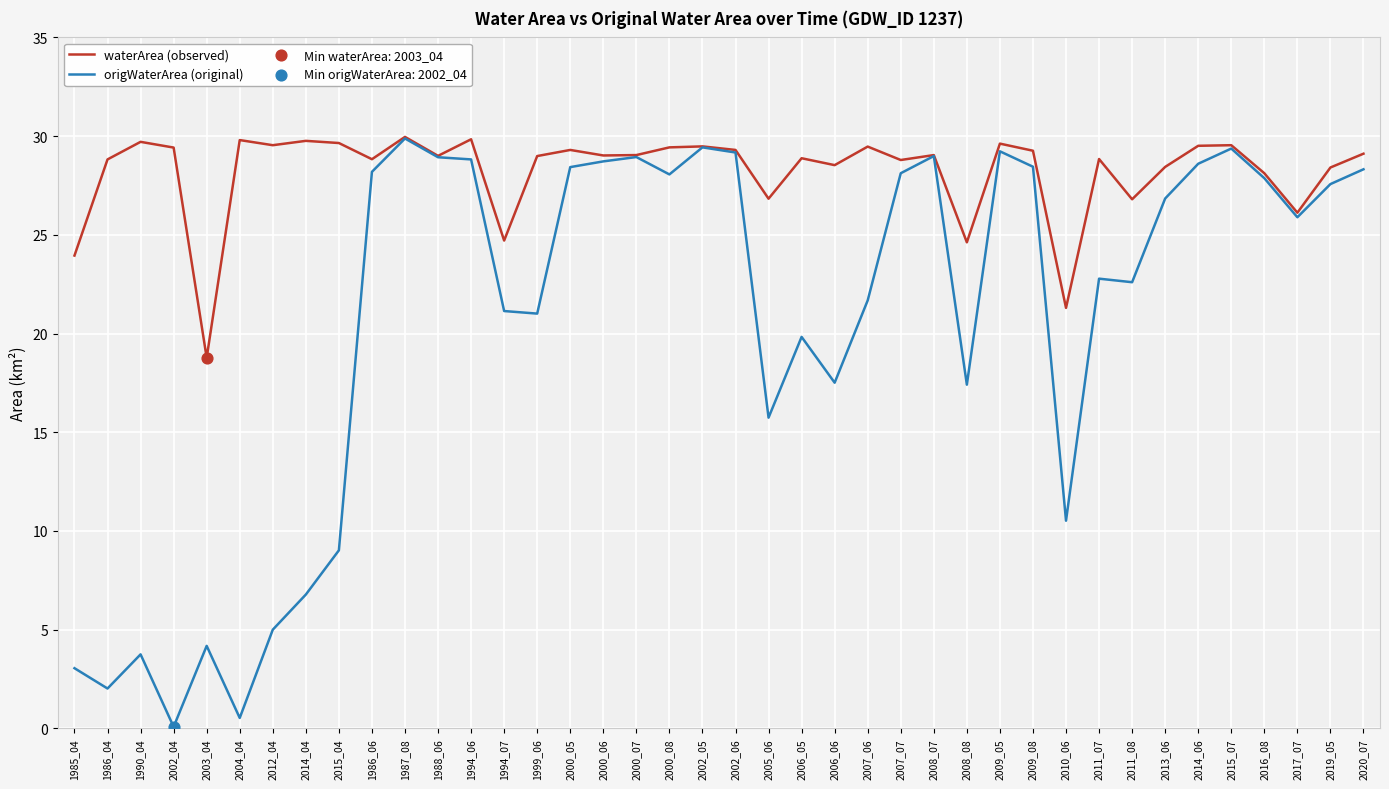

Which series has the widest spread of values?

origWaterArea (original)